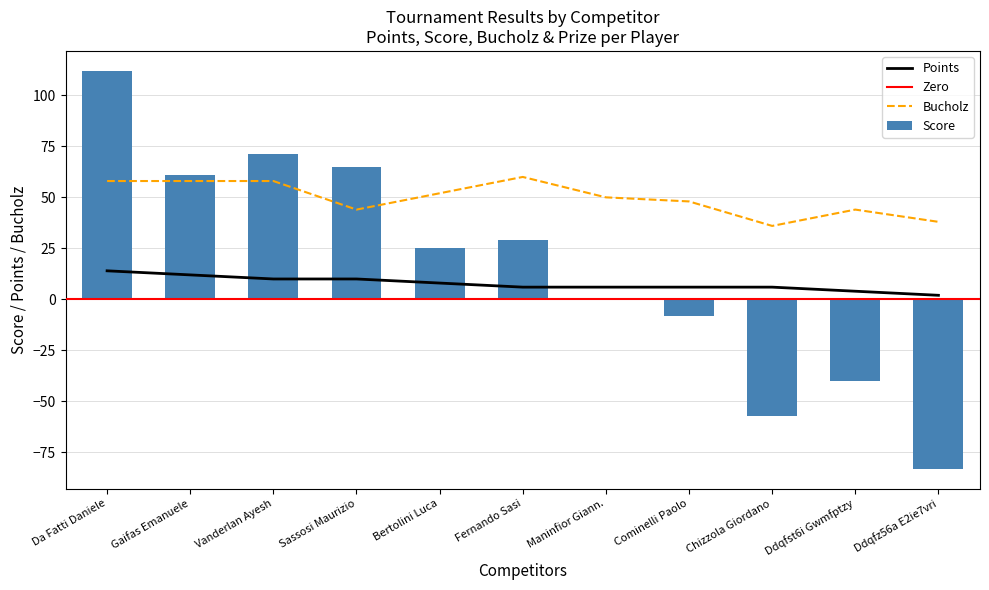

Count the points values in the range 6 to 10.

7